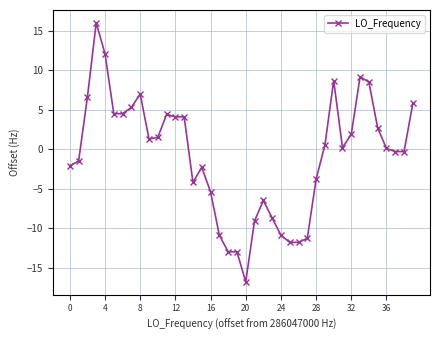

What is the difference between the second highest and second lowest values?

25.1